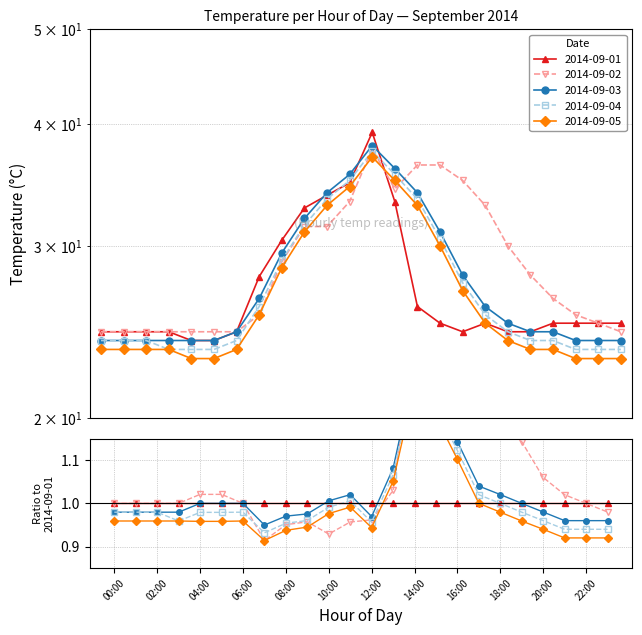

What is the difference between the 2014-09-03 values at 14:00 and 02:00?

10.0